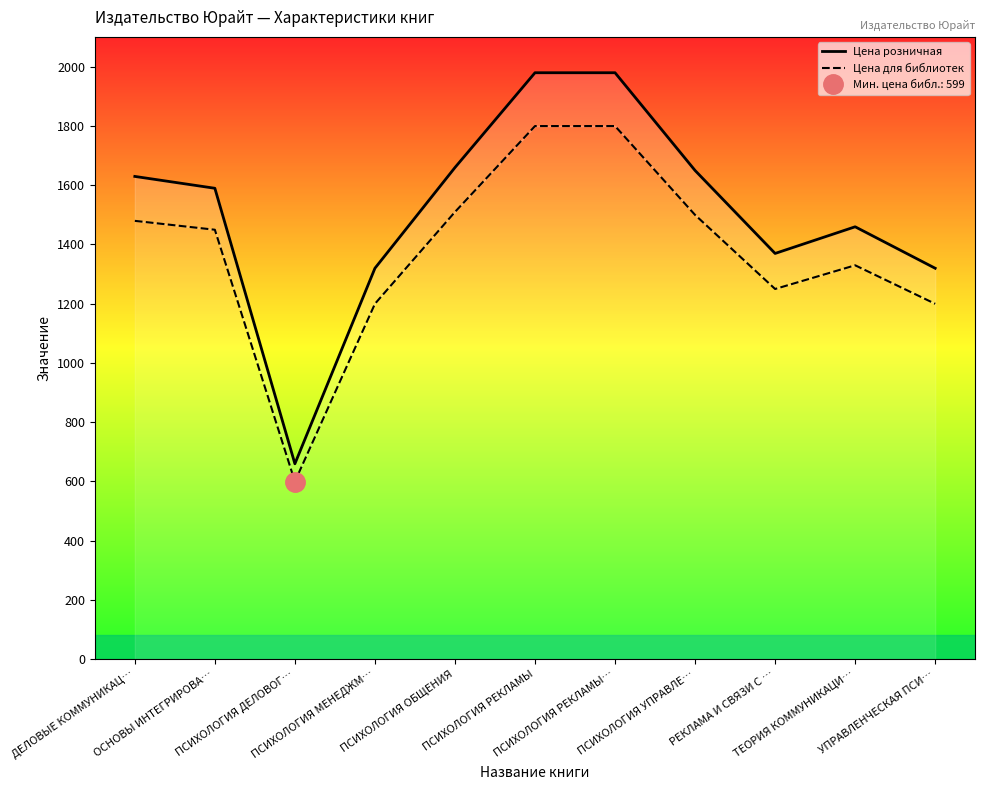

At how many categories does at least one series exceed 1067?

10